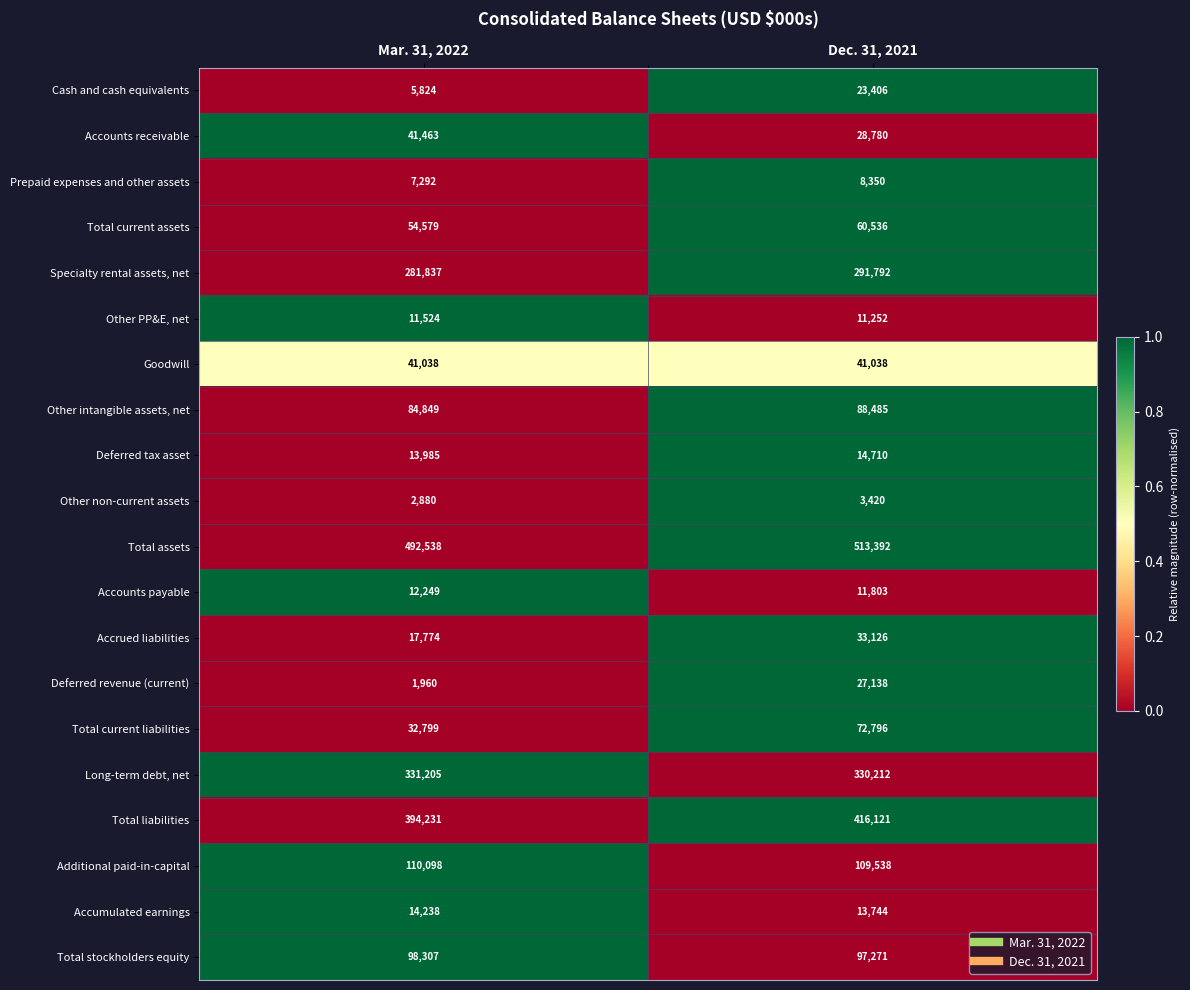

What is the greatest value displayed?

513392